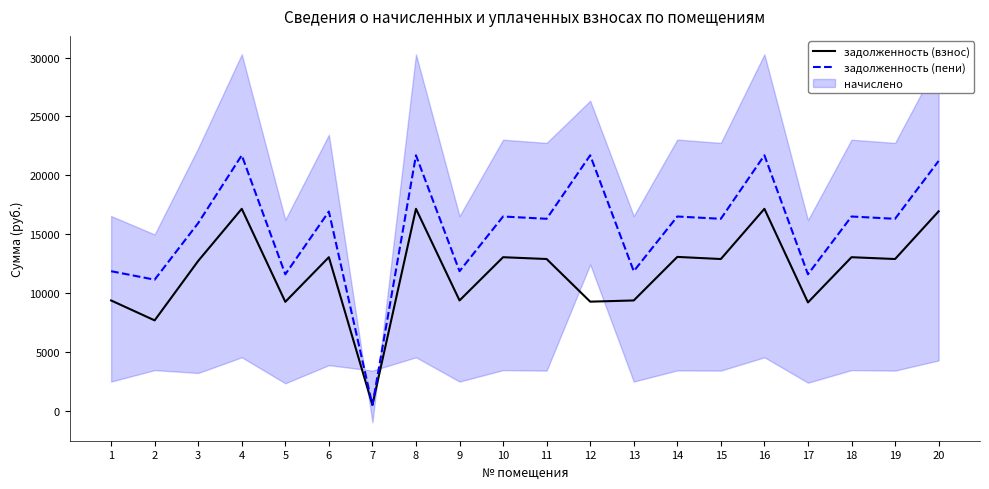

How many categories are shown in the chart?

20